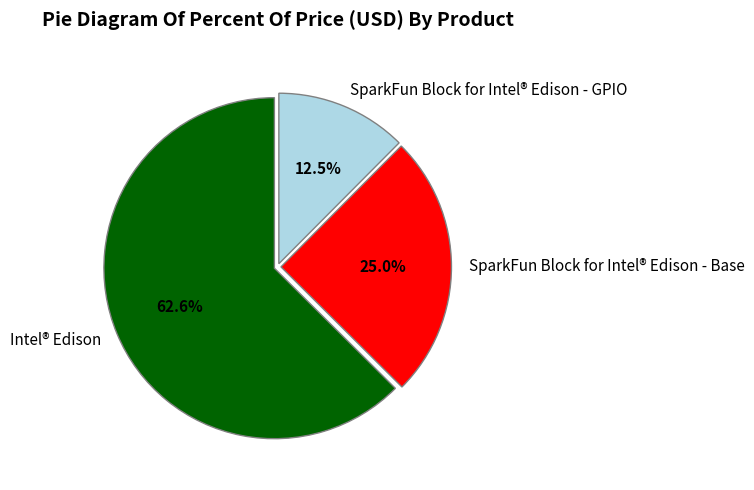

How many slices are in this pie chart?

3